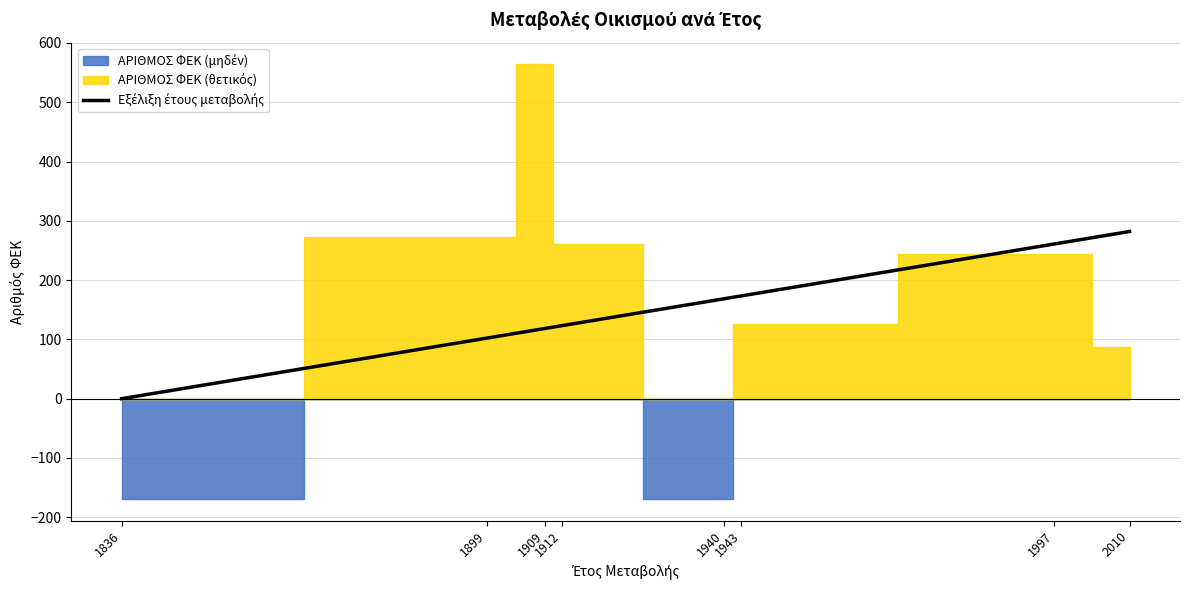

What is the sum of all values?

1228.5